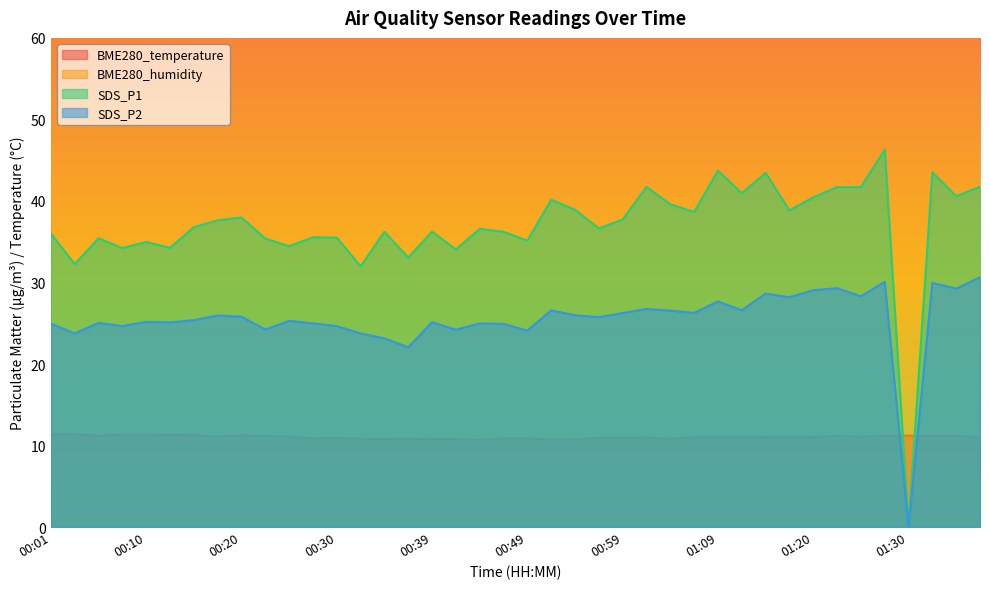

Which has a higher value, 00:44 or 00:32?

00:32